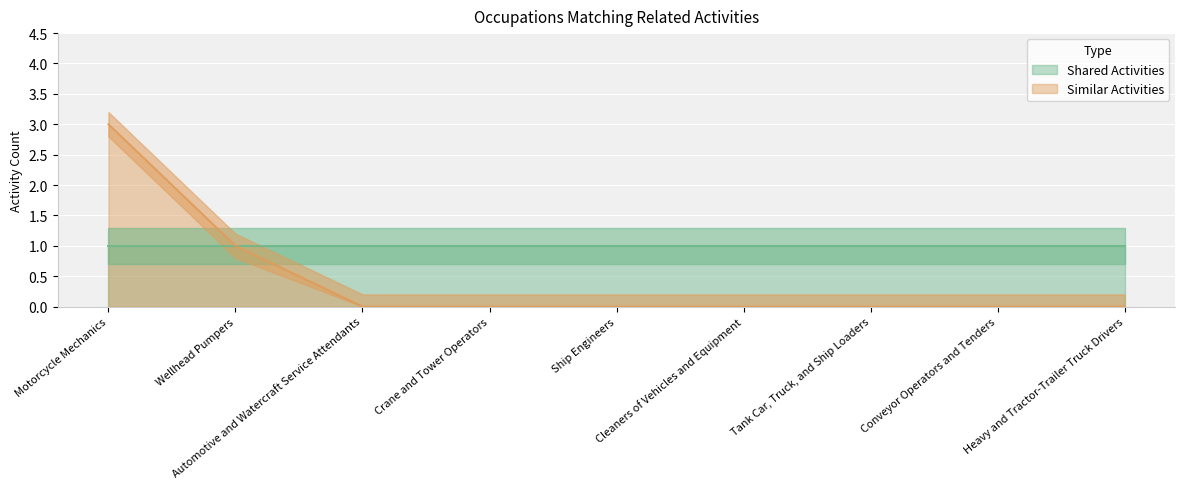

The chart shows a value of 0 at Crane and Tower Operators. True or false?

True